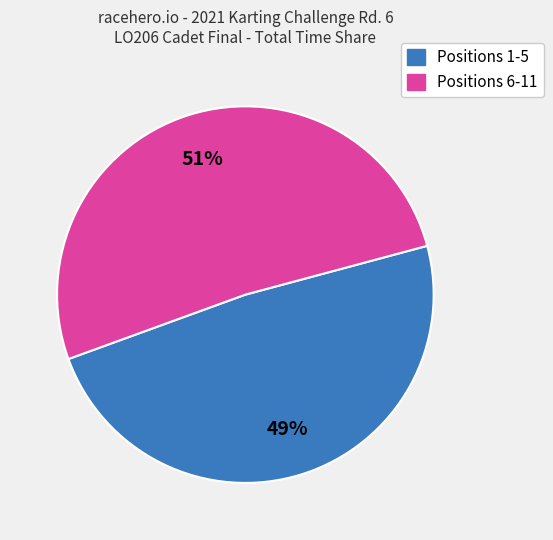

How many slices are in this pie chart?

2